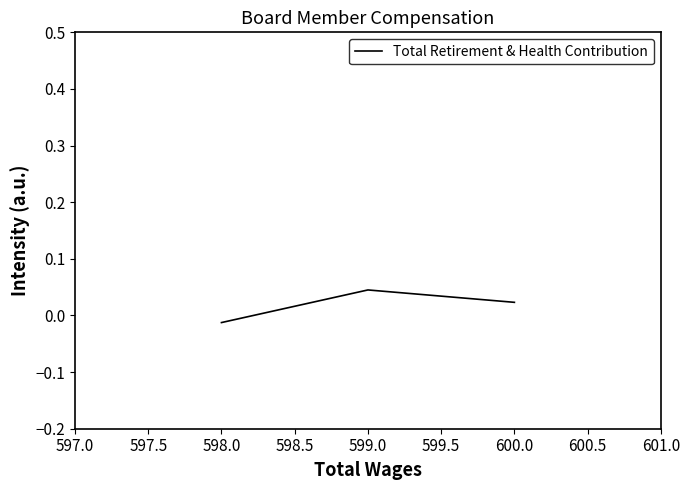

List the labels in order of value, smallest first.

598.0, 600.0, 599.0